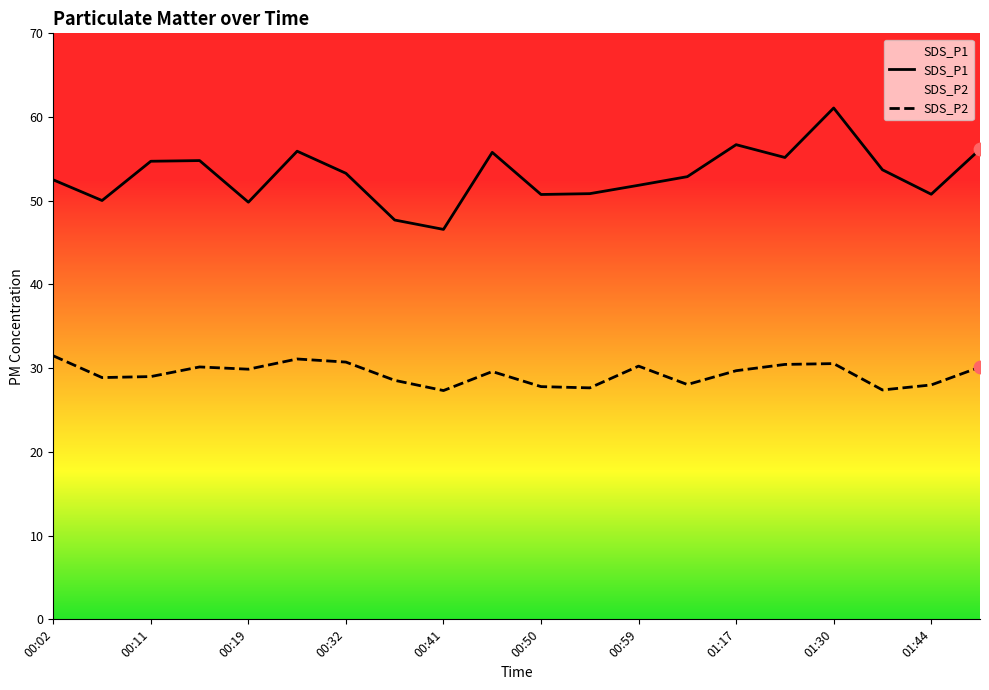

Which series contains the highest Y value?

SDS_P1